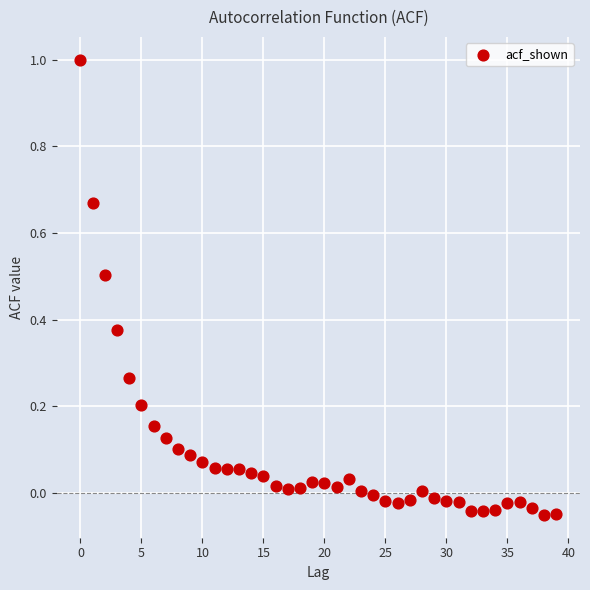

What is the range of Y values (max minus min)?

1.1